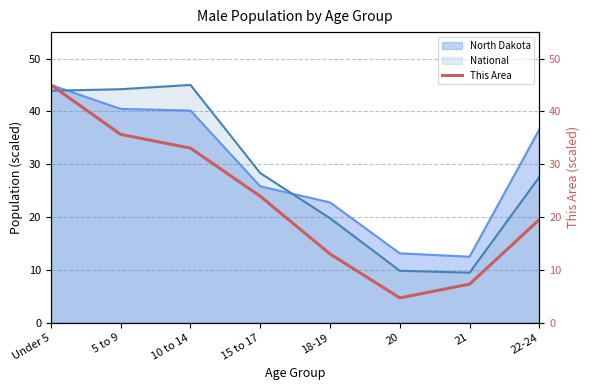

What is the greatest value displayed?

45.0